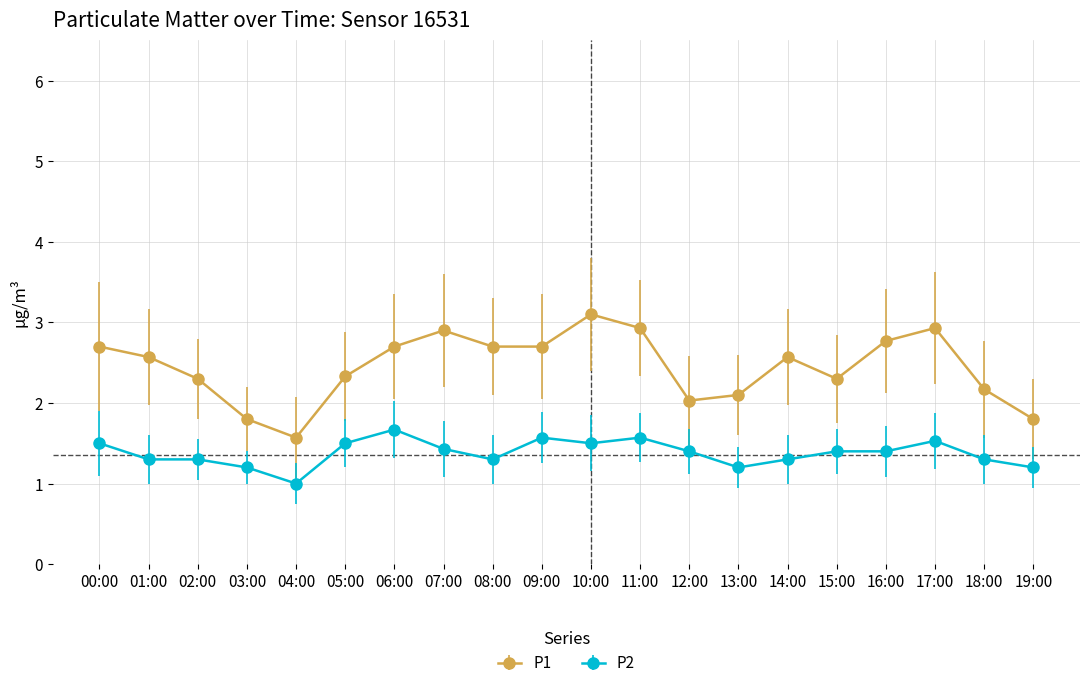

What is the value of the P2 point at the 16th from the left?

1.4